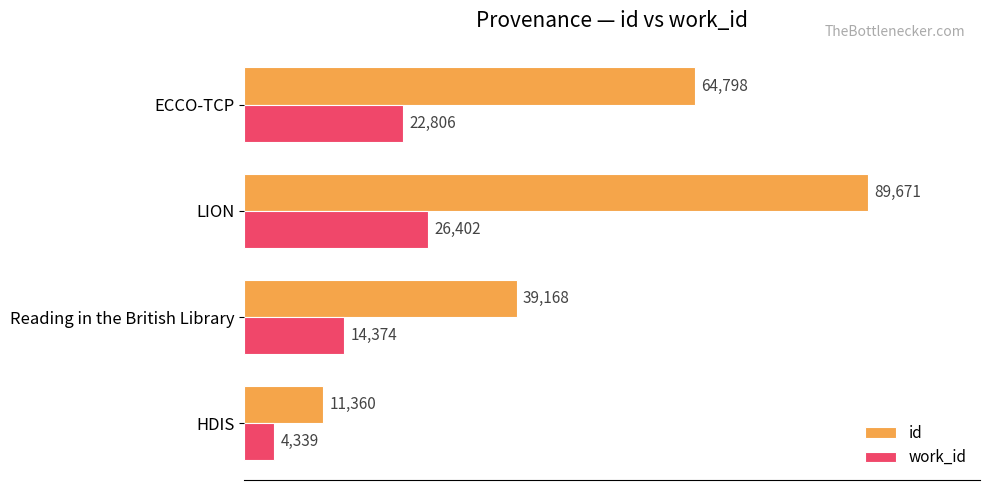

What are all the series names shown in the legend?

id, work_id